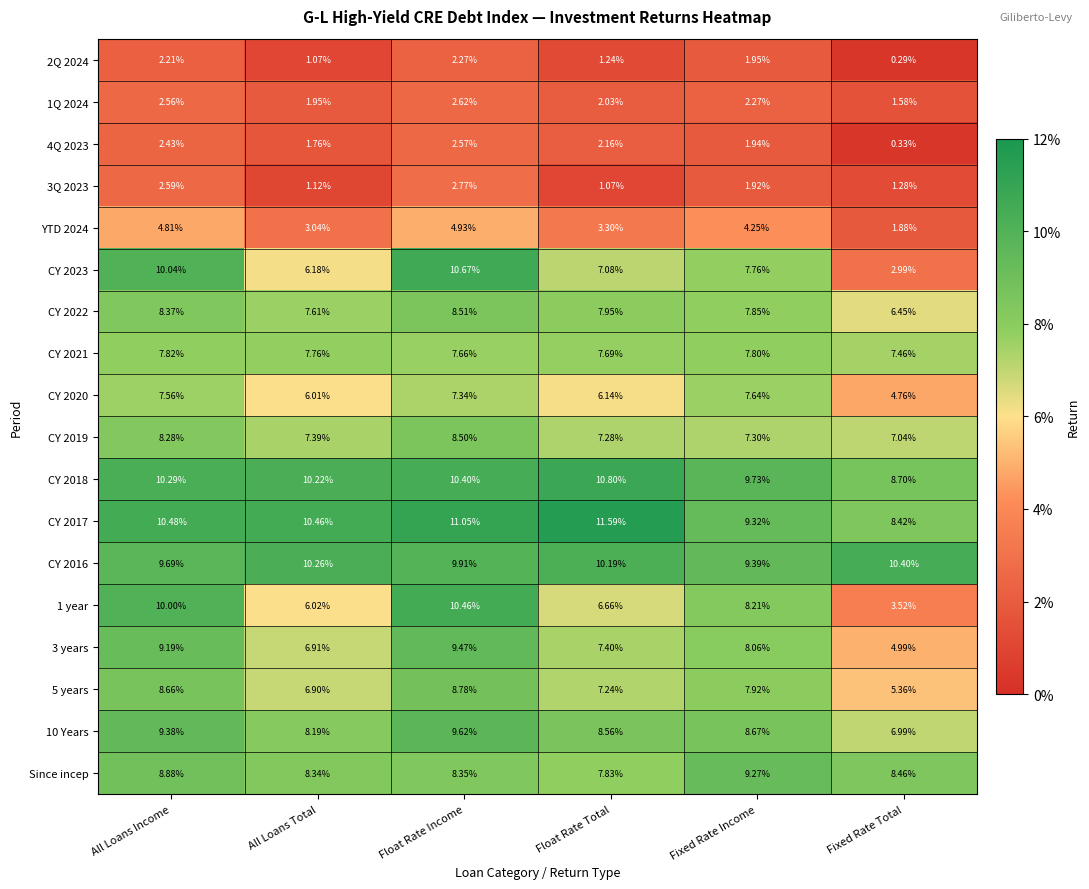

At which category is the sum across all series the highest?

Float Rate Income